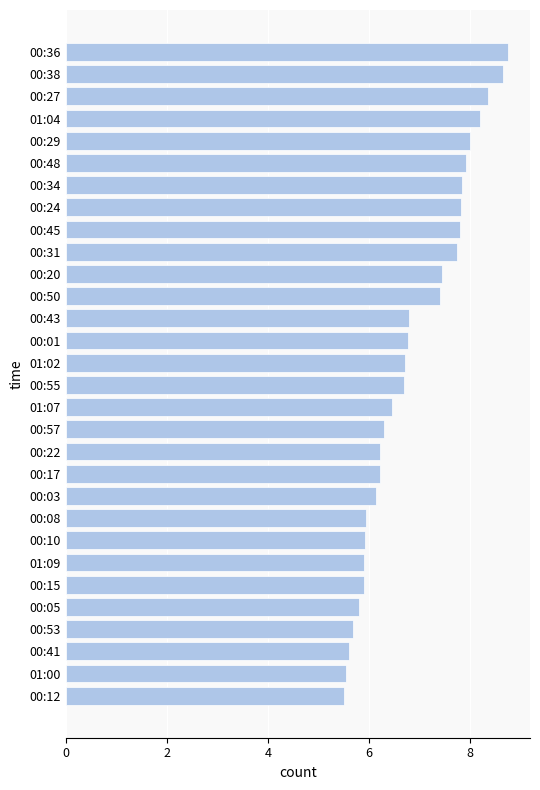

What is the value of the 5th bar from the top?

8.0